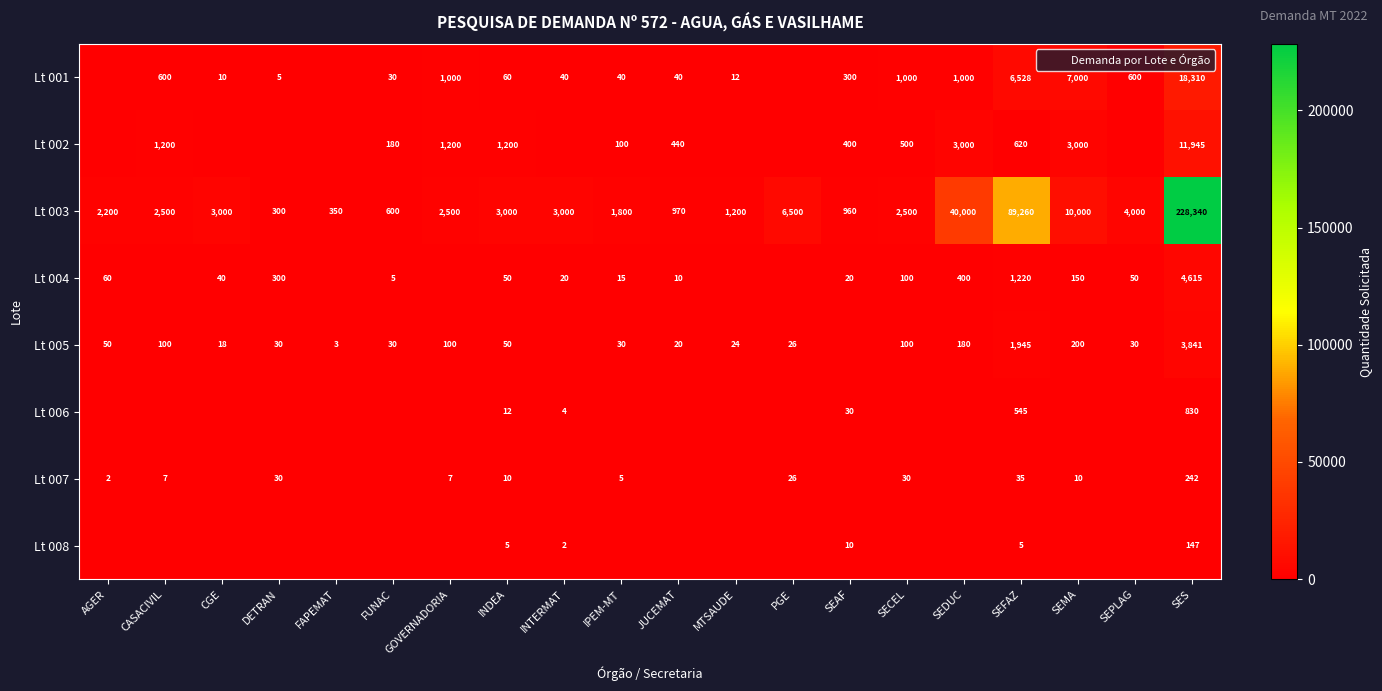

Rank the series at FUNAC from lowest to highest value.

Lt 006, Lt 007, Lt 008, Lt 004, Lt 001, Lt 005, Lt 002, Lt 003